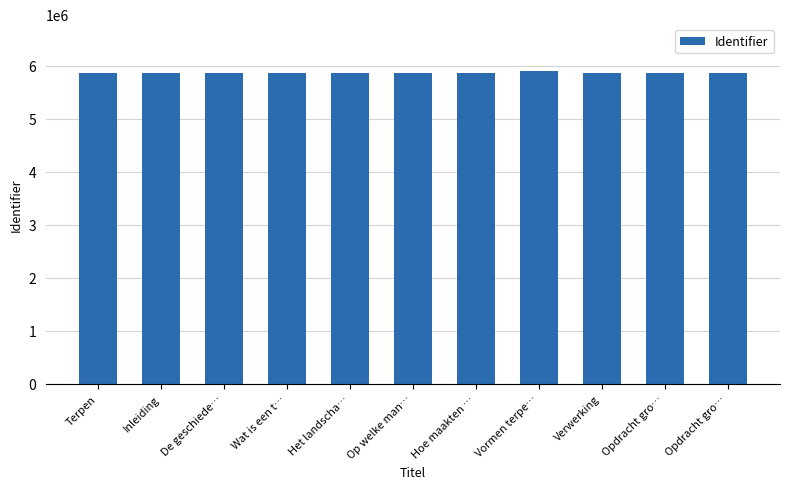

Which has a higher value, Hoe maakten … or Verwerking?

Verwerking